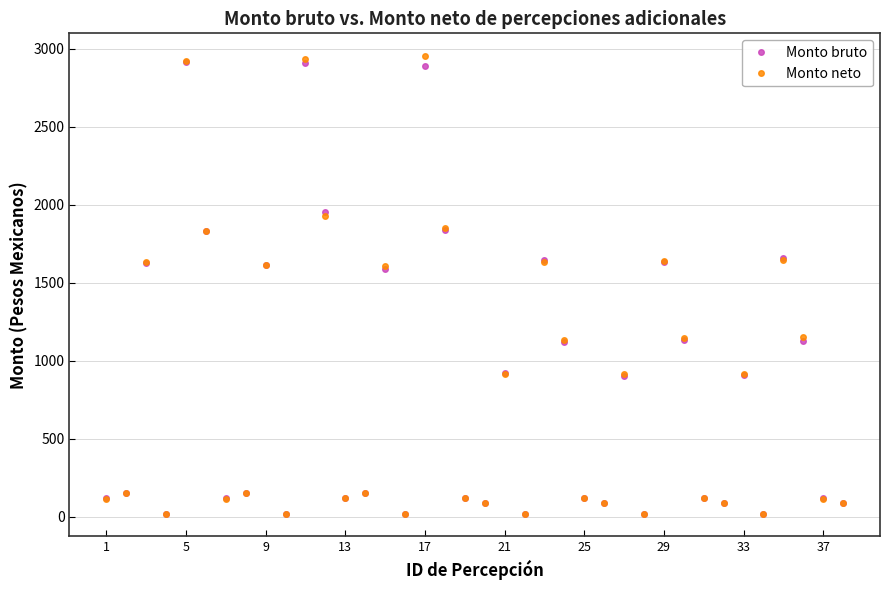

How many values in the Monto neto series are below 154?

19